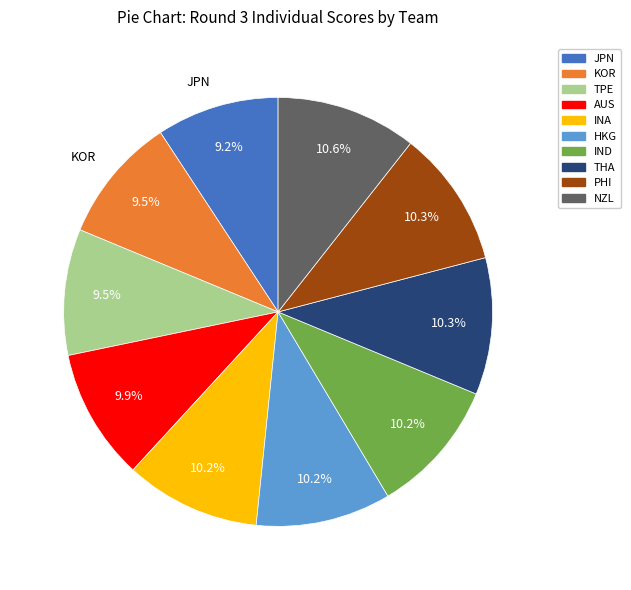

To the nearest percent, what is the difference between the largest and smallest slice percentages?

1%